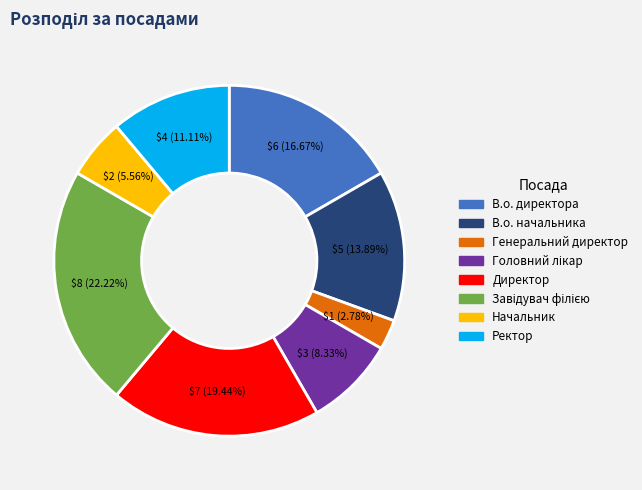

Does Начальник account for over 50% of the chart?

No